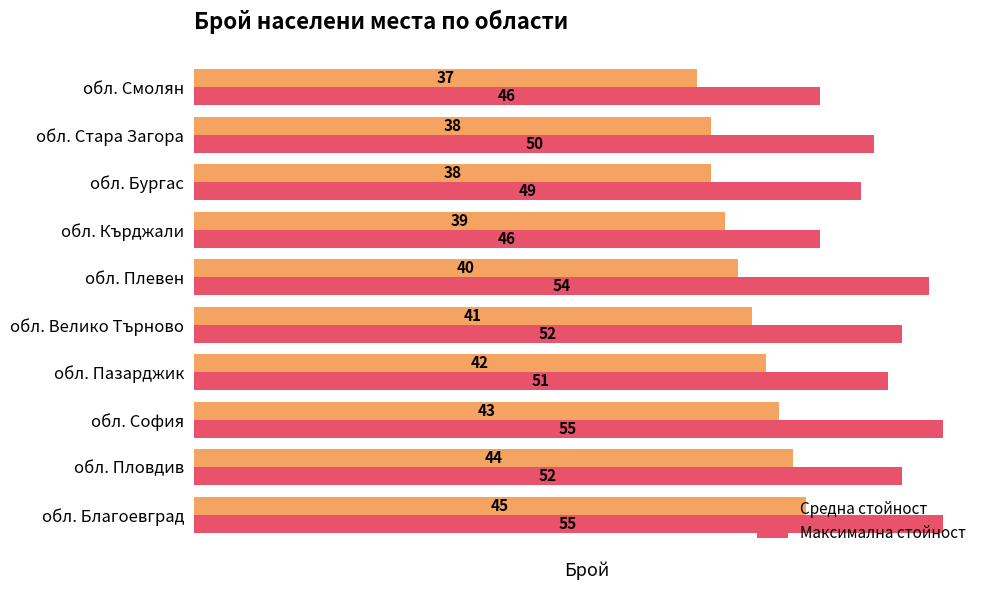

What is the difference between the highest and lowest values at обл. Пловдив?

8